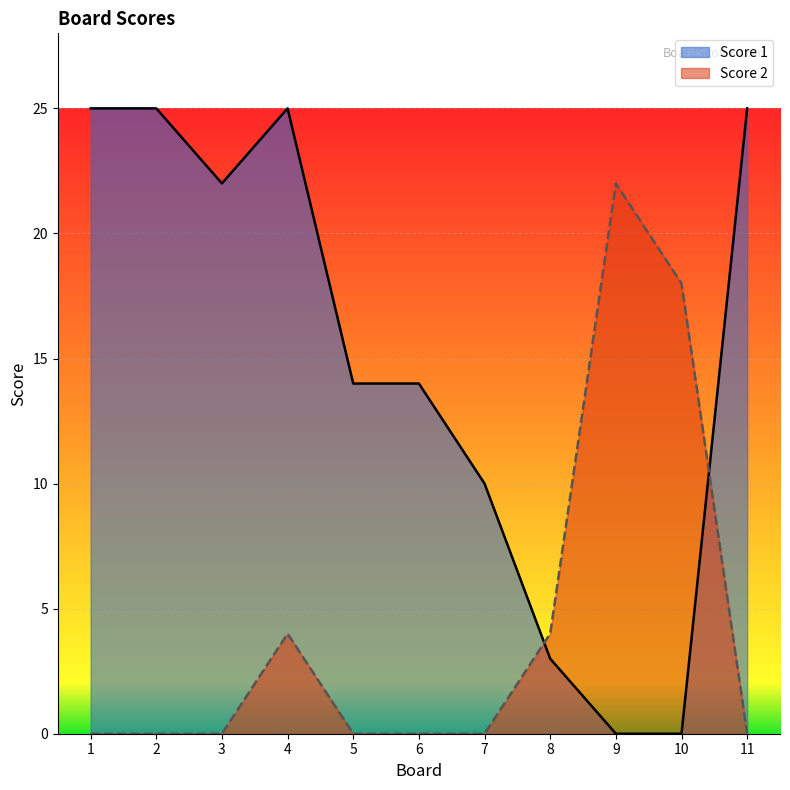

Rank the series by their maximum value, from lowest to highest.

Score 2, Score 1